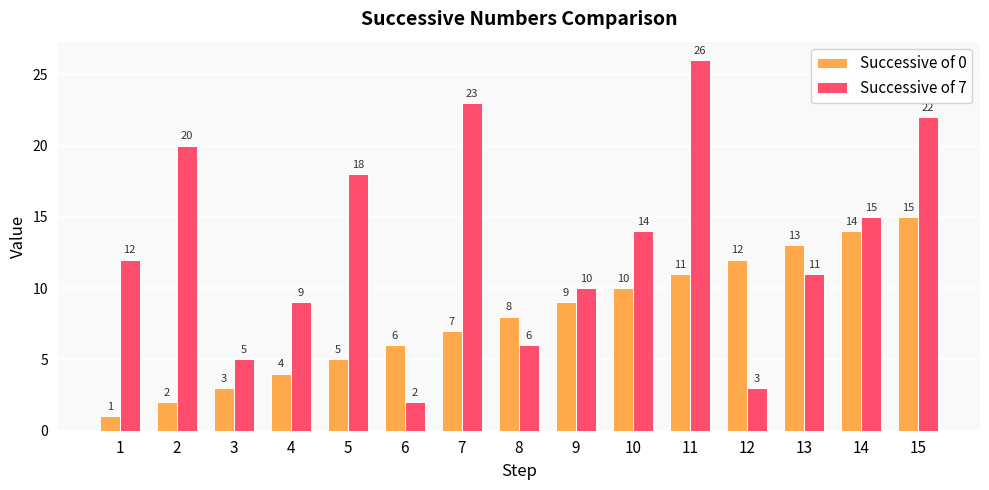

List the series in order of their peak value, highest first.

Successive of 7, Successive of 0